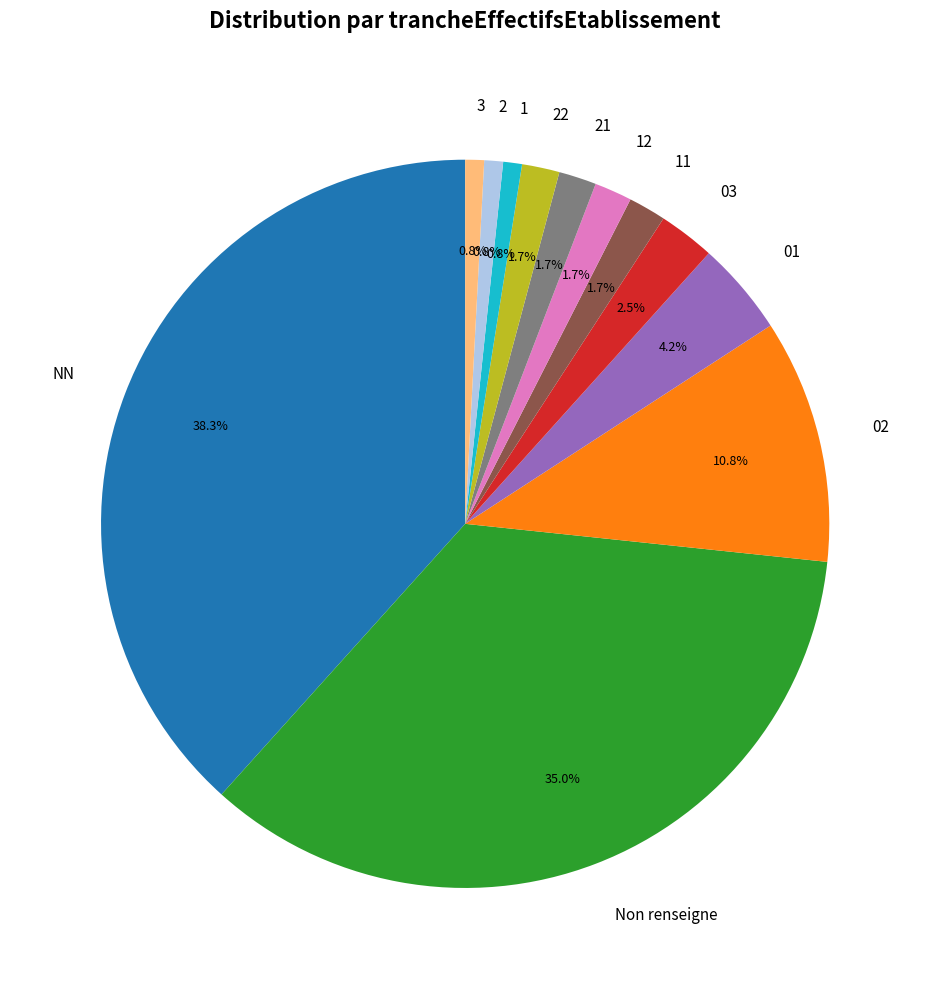

Between NN and 12, which is larger?

NN